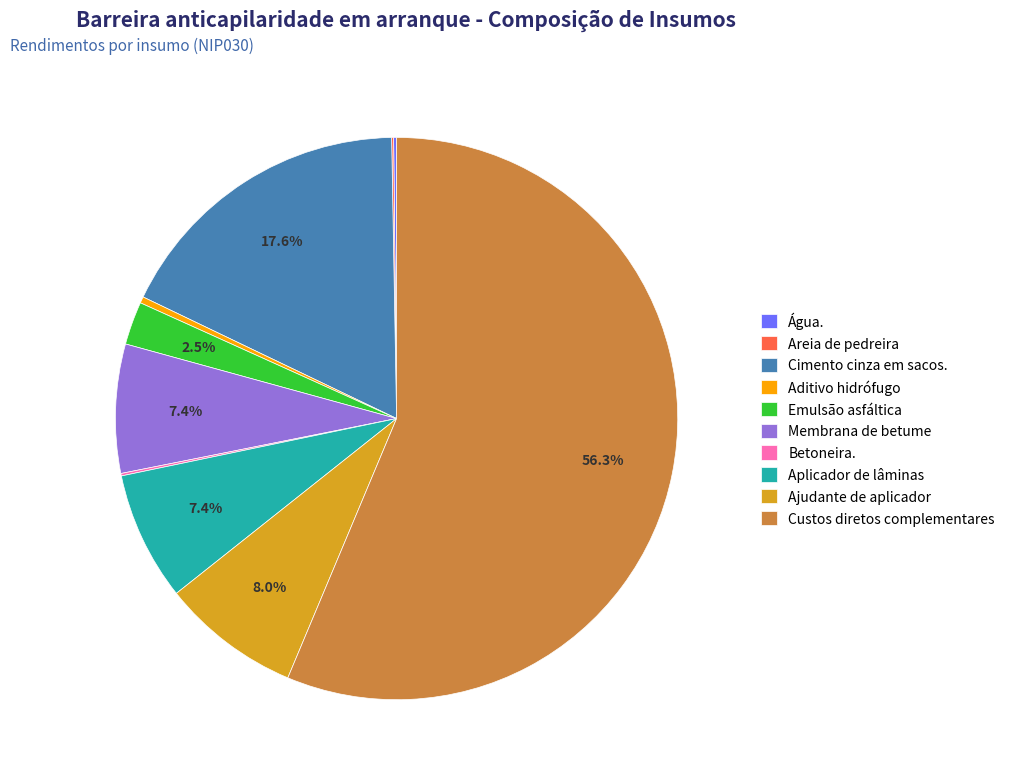

Combined, what portion of the pie is Cimento cinza em sacos. and Custos diretos complementares?

73.9%